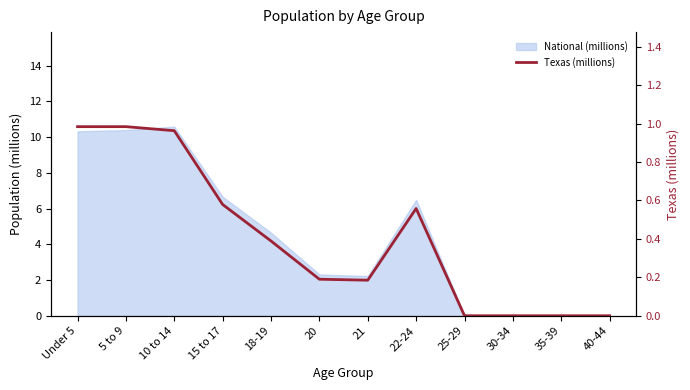

Which has a higher value, 5 to 9 or 35-39?

5 to 9